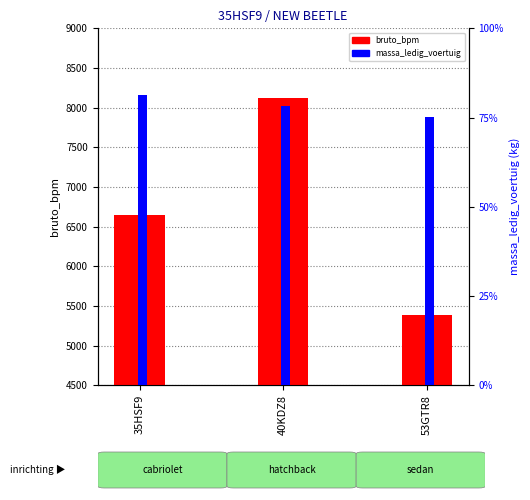

Read the massa_ledig_voertuig value at 53GTR8, to the nearest 10.

1200